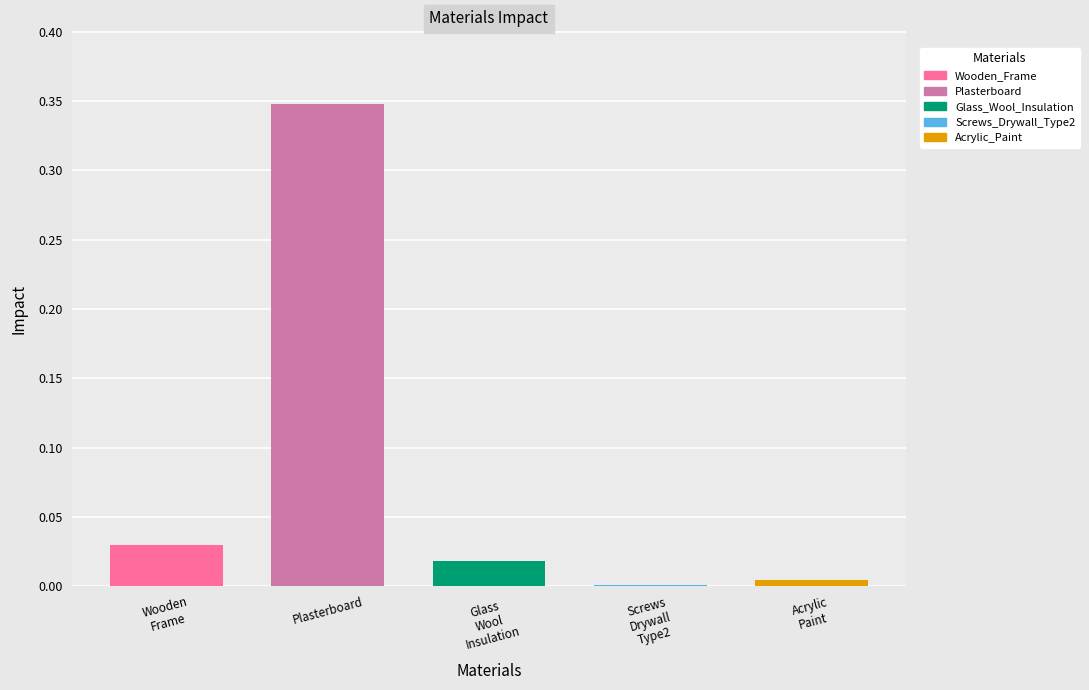

Is it true that the value at Screws
Drywall
Type2 is 0.0?

True